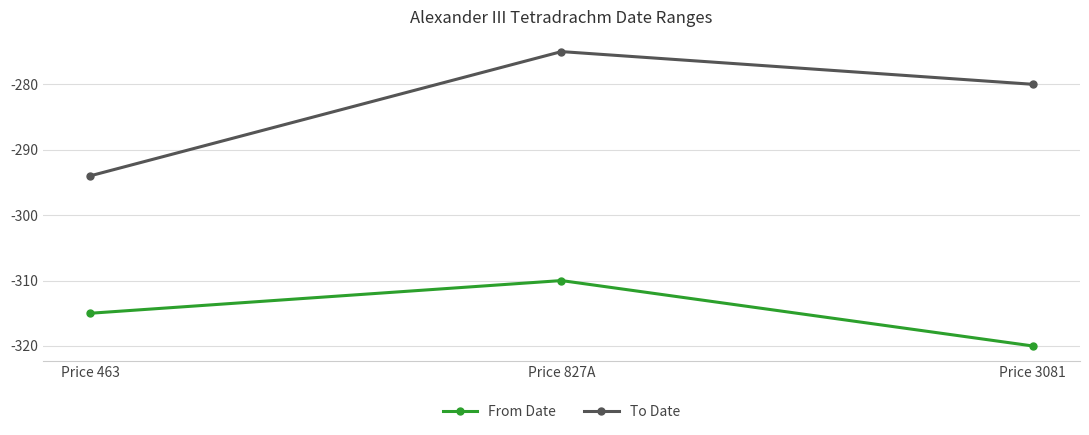

At which category is the sum across all series the highest?

Price 827A